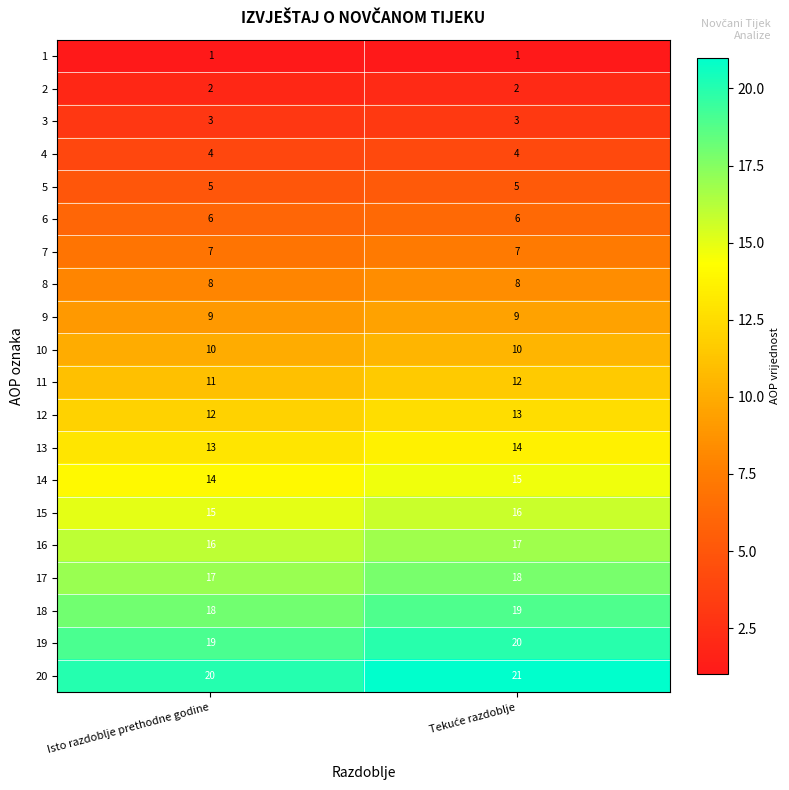

True or false: 16 has a value of 10 at Isto razdoblje prethodne godine.

False